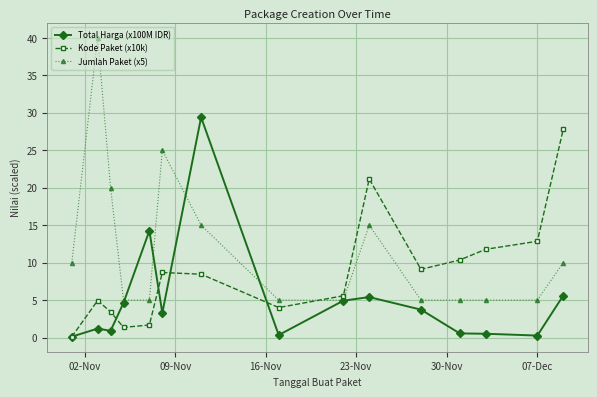

List the series in order of their overall mean, highest first.

Jumlah Paket (x5), Kode Paket (x10k), Total Harga (x100M IDR)